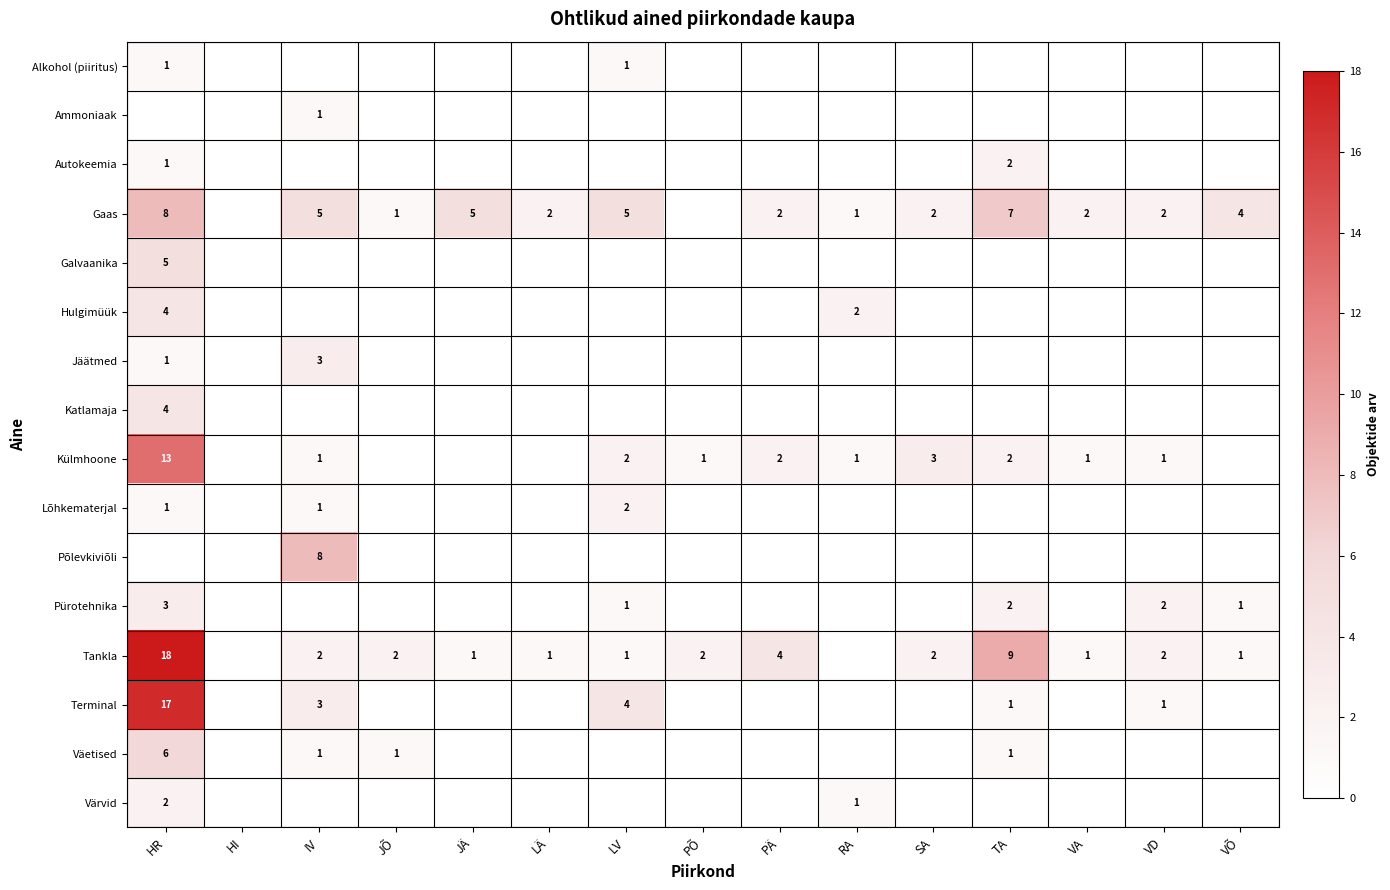

What is the difference between the Gaas values at LÄ and IV?

3